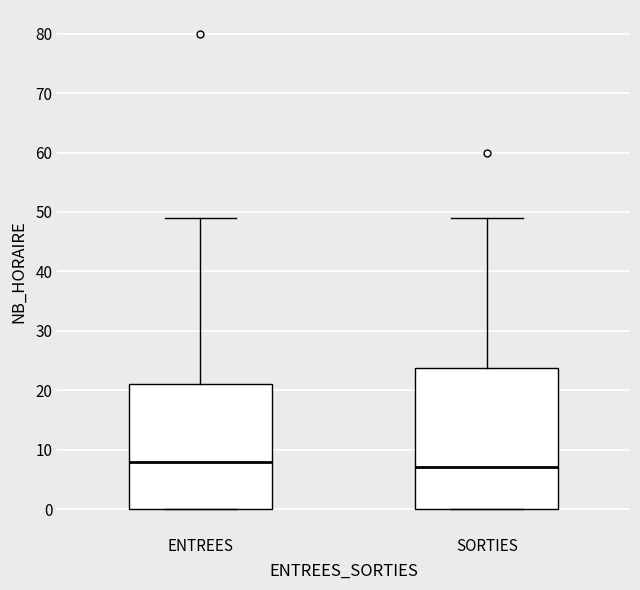

Where is the upper edge of the box for SORTIES on the y-axis? The values are not printed on the chart, so give them approximately, as read against the axis.

24